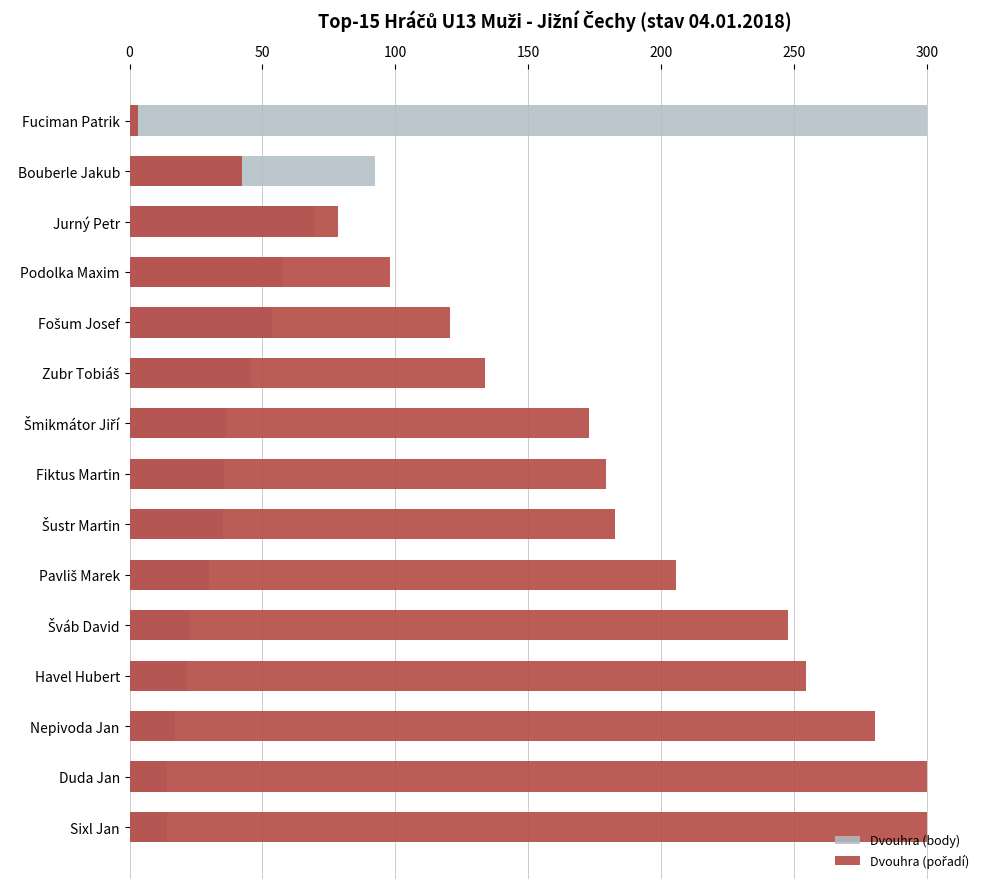

What is the sum of the Dvouhra (body) values at Pavliš Marek and Sixl Jan?

44.0